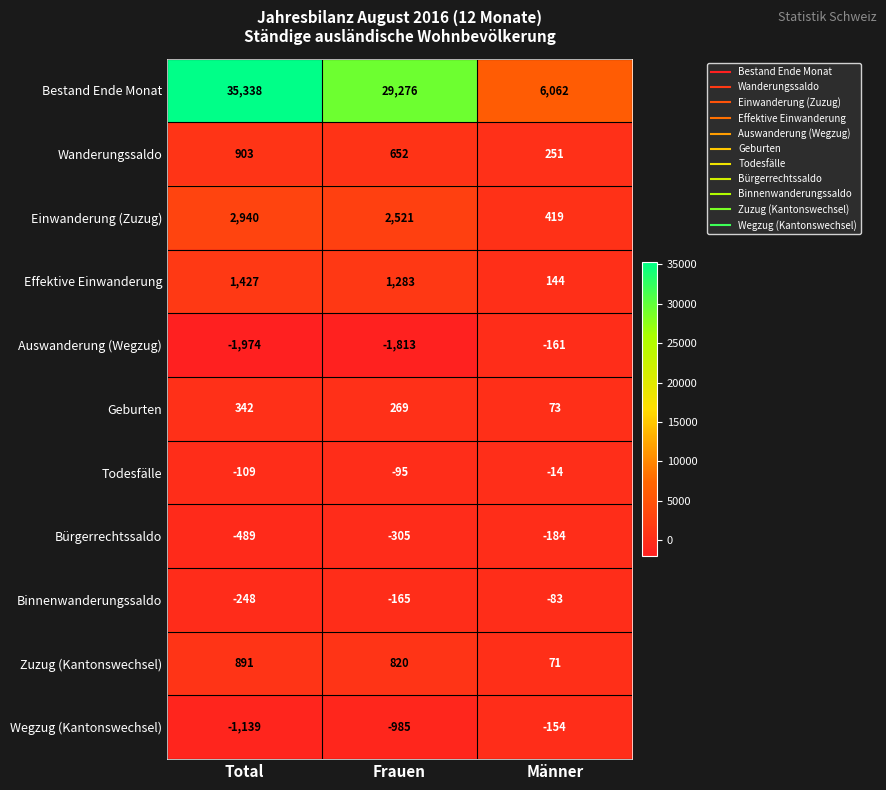

How many data points does each series have?

3